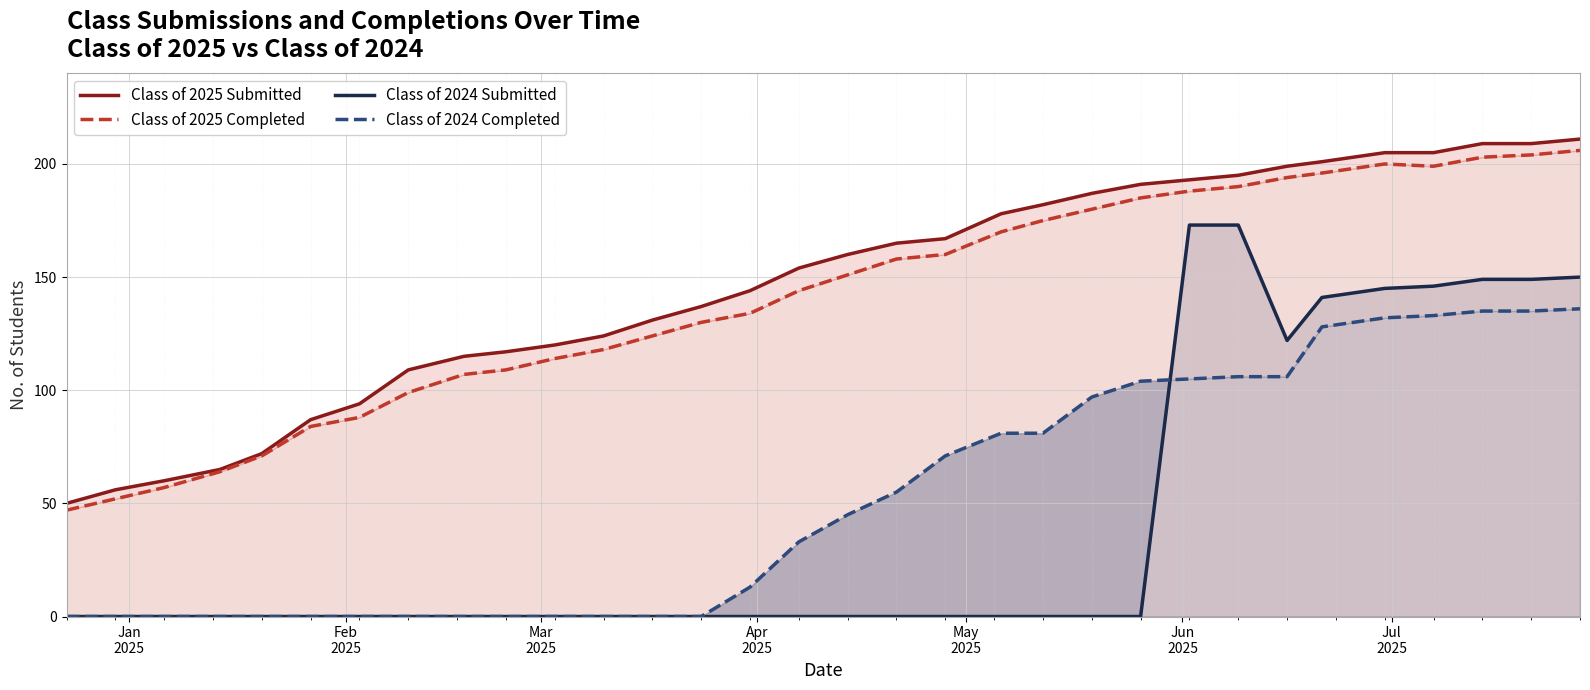

What is the difference between the highest and lowest values at Jun
2025?

87